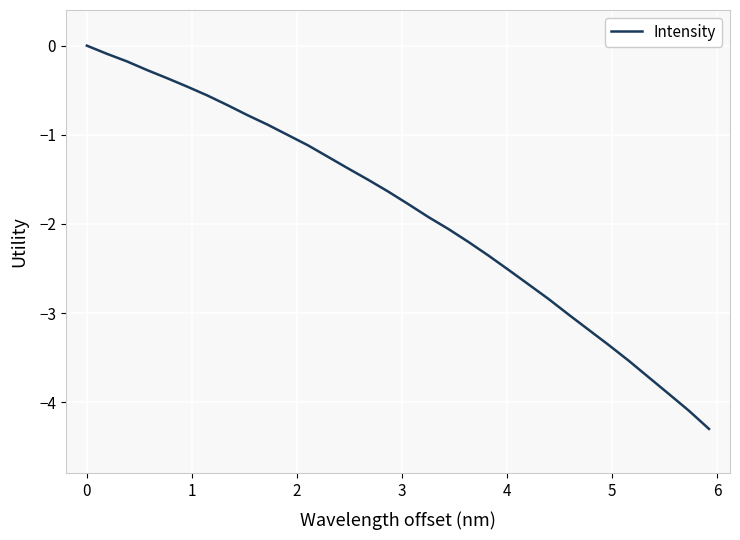

What is the minimum value shown in the chart?

-4.3